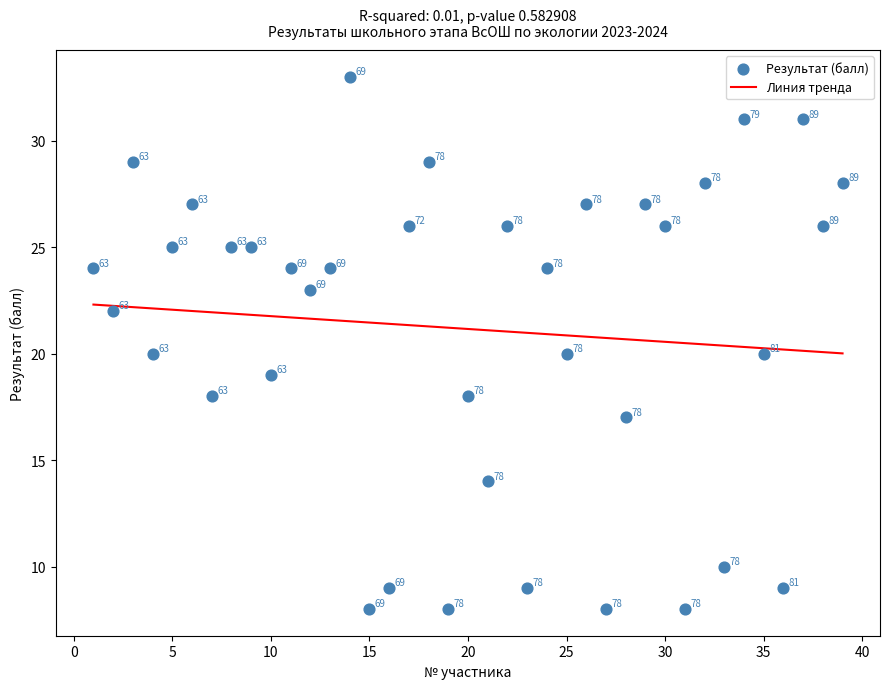

What is the range of X values (max minus min)?

38